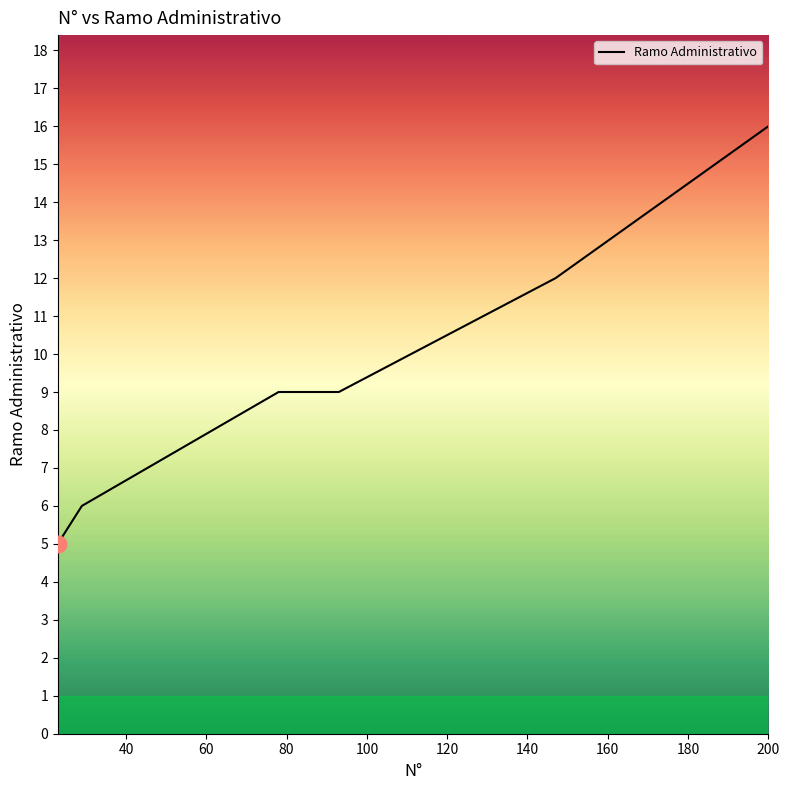

What is the difference between the maximum and minimum values?

11